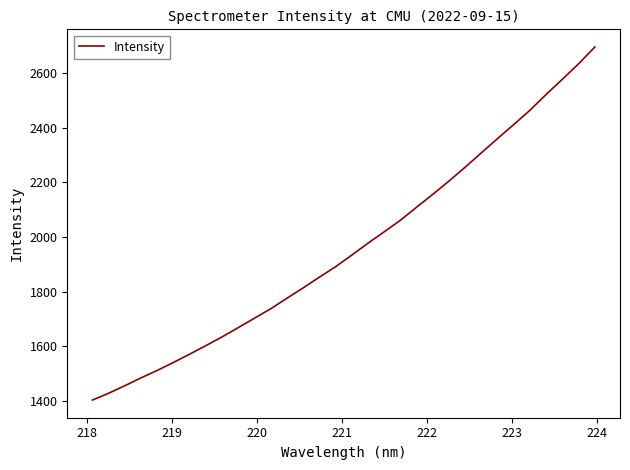

What is the greatest value displayed?

2696.4